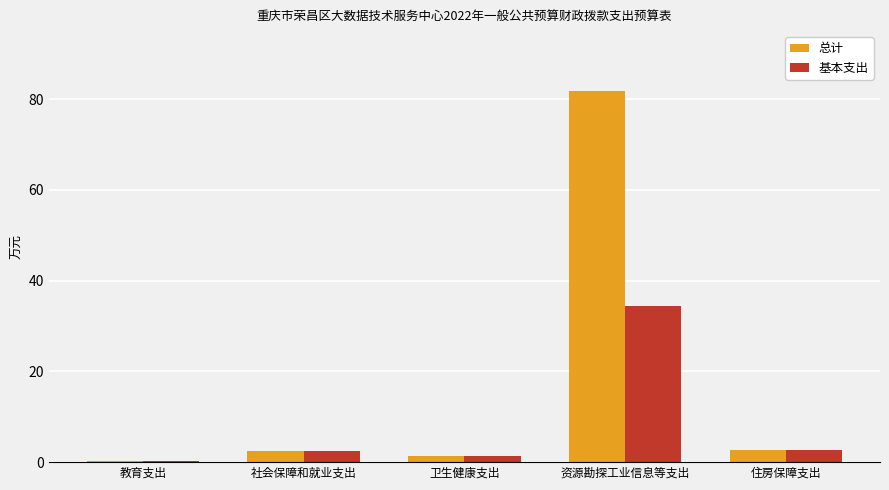

What is the approximate value of 基本支出 at 资源勘探工业信息等支出?

34.4